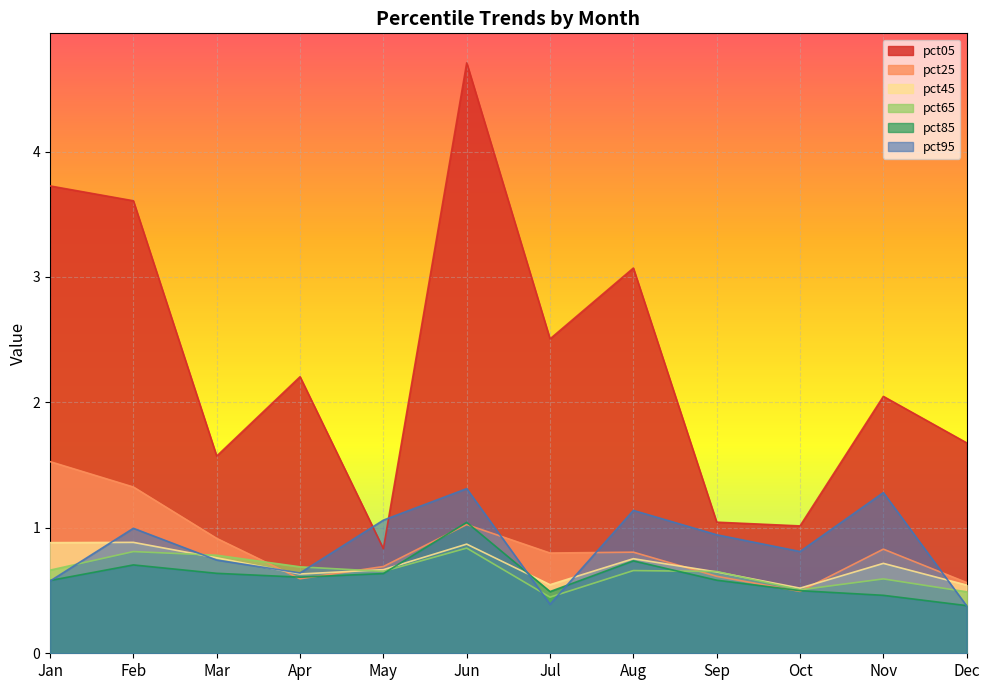

Reading left to right, list all the values displayed in this chart.

pct05: 3.7	3.6	1.6	2.2	0.8	4.7	2.5	3.1	1.0	1.0	2.0	1.7
pct25: 1.5	1.3	0.9	0.6	0.7	1.0	0.8	0.8	0.6	0.5	0.8	0.6
pct45: 0.9	0.9	0.8	0.6	0.7	0.9	0.5	0.8	0.6	0.5	0.7	0.5
pct65: 0.7	0.8	0.8	0.7	0.7	0.8	0.4	0.7	0.7	0.5	0.6	0.5
pct85: 0.6	0.7	0.6	0.6	0.6	1.0	0.5	0.7	0.6	0.5	0.5	0.4
pct95: 0.6	1.0	0.7	0.6	1.1	1.3	0.4	1.1	0.9	0.8	1.3	0.4